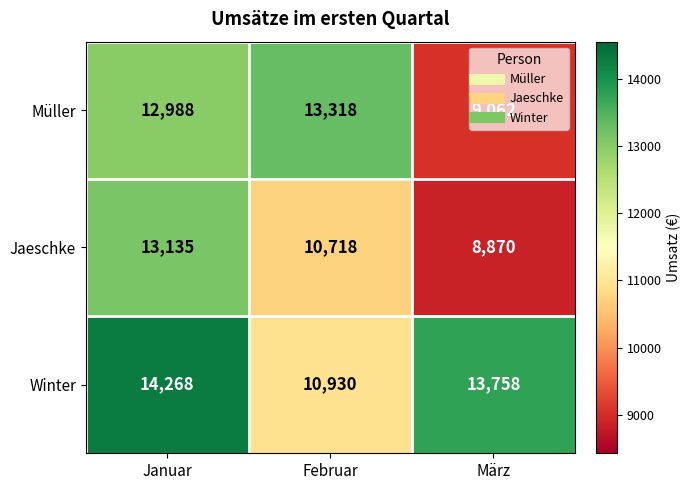

List the series in order of their overall mean, highest first.

Winter, Müller, Jaeschke